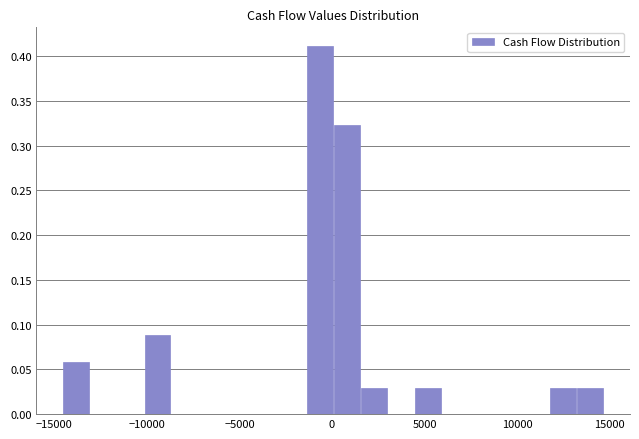

Around what value on the x-axis is the tallest bar? Give the approximate position of its centre, as read against the axis.

-500